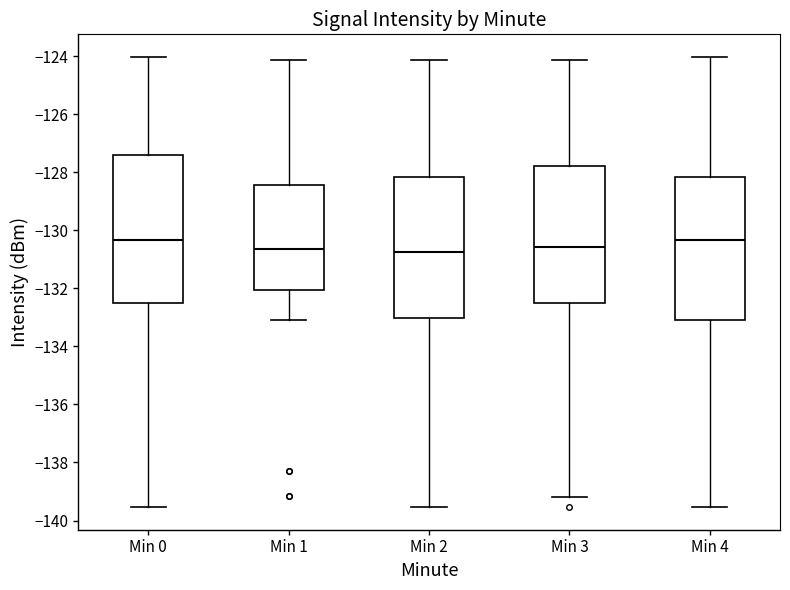

Where does the upper whisker of the box for Min 2 end on the y-axis? The values are not printed on the chart, so give them approximately, as read against the axis.

-124.2